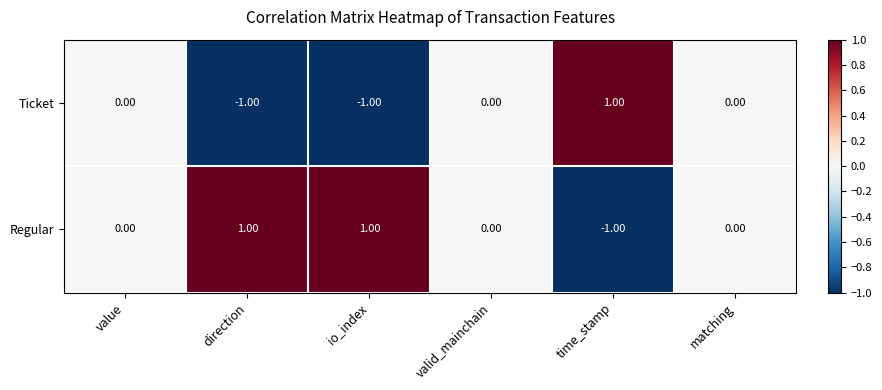

At which label does Regular reach its minimum?

time_stamp